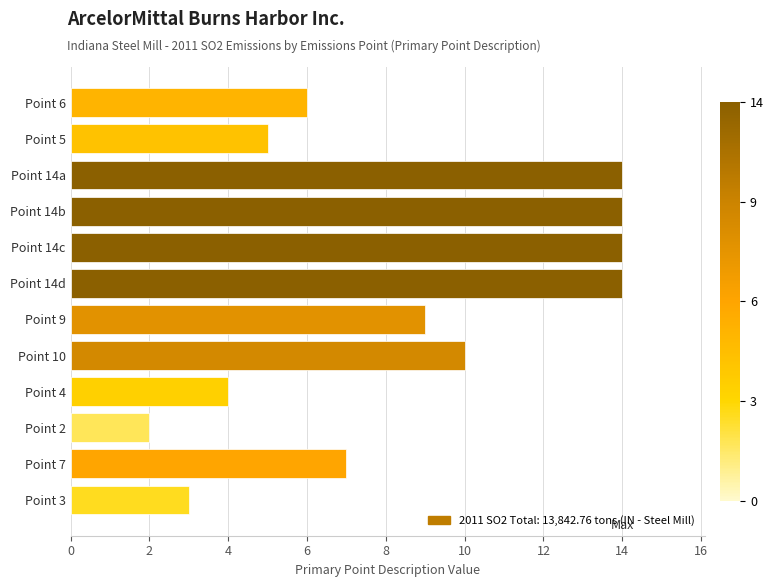

Between Point 14a and Point 6, which is larger?

Point 14a